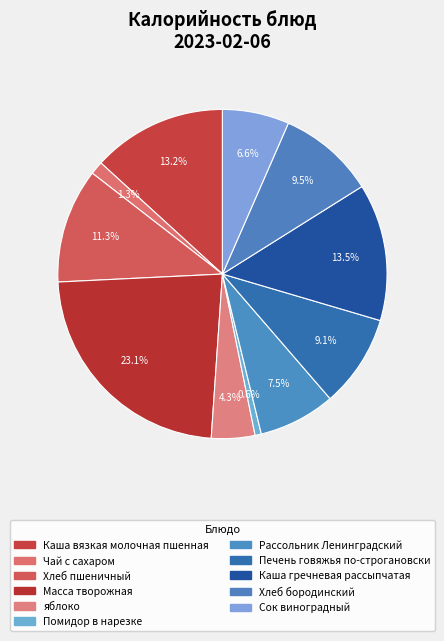

How many slices are in this pie chart?

11